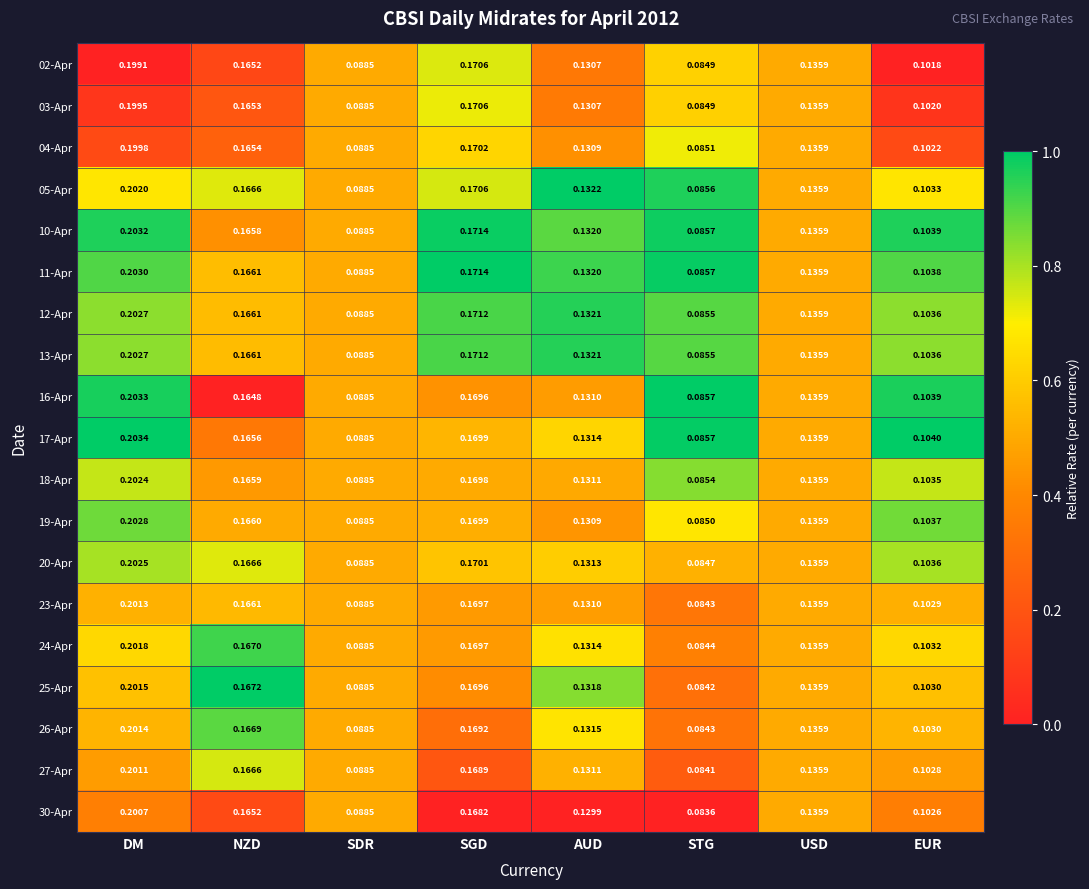

At which label does 16-Apr reach its peak?

DM